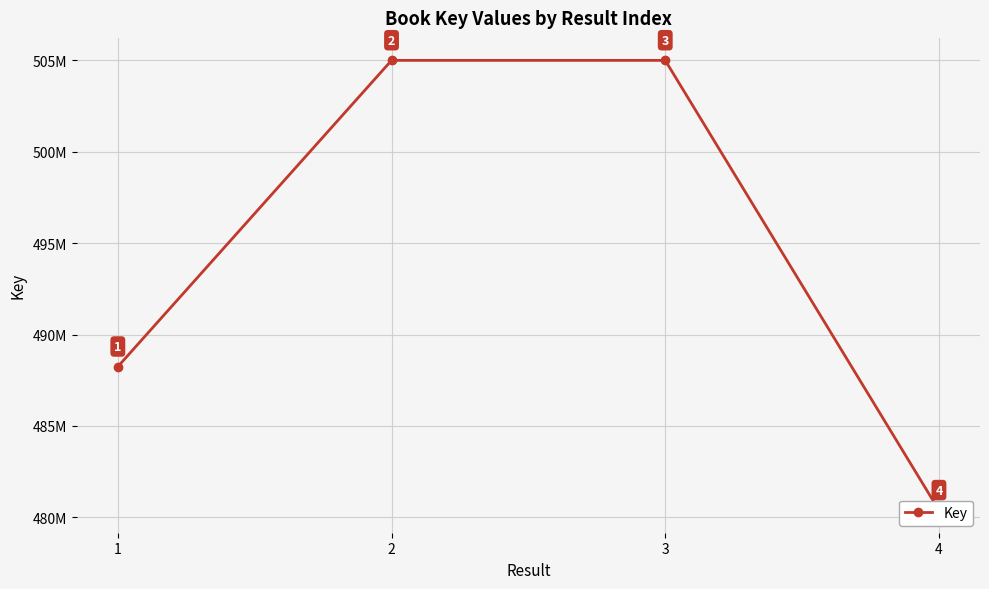

How many lines are shown in the chart?

1